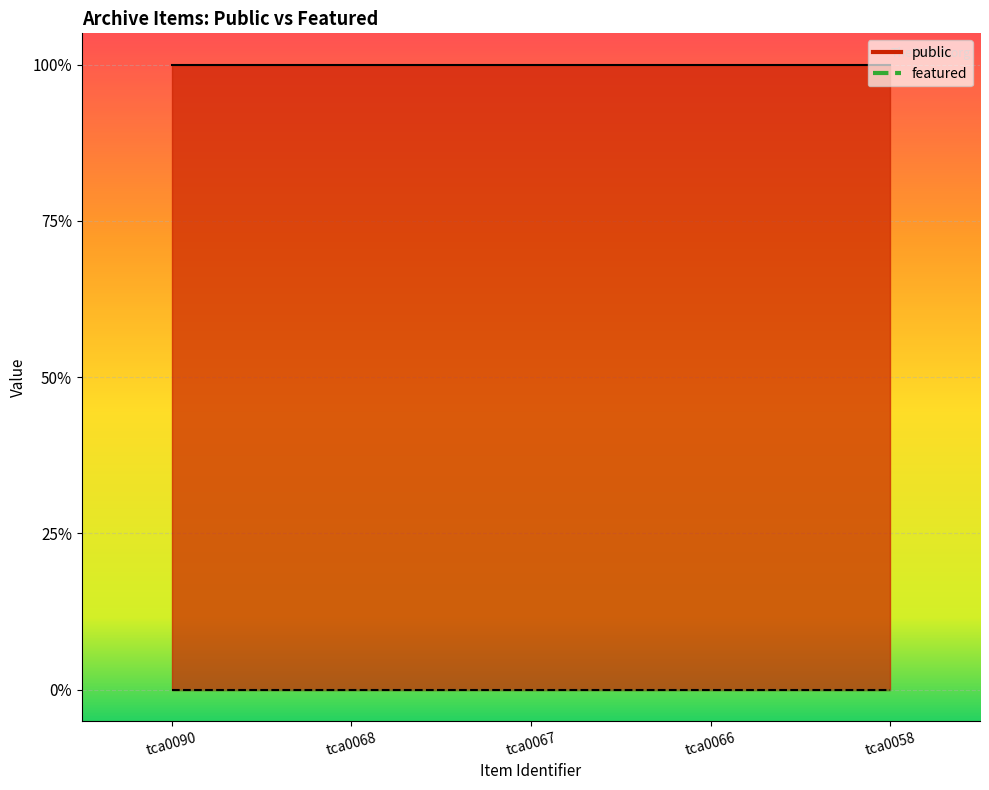

The featured series shows 0 at tca0090. True or false?

True